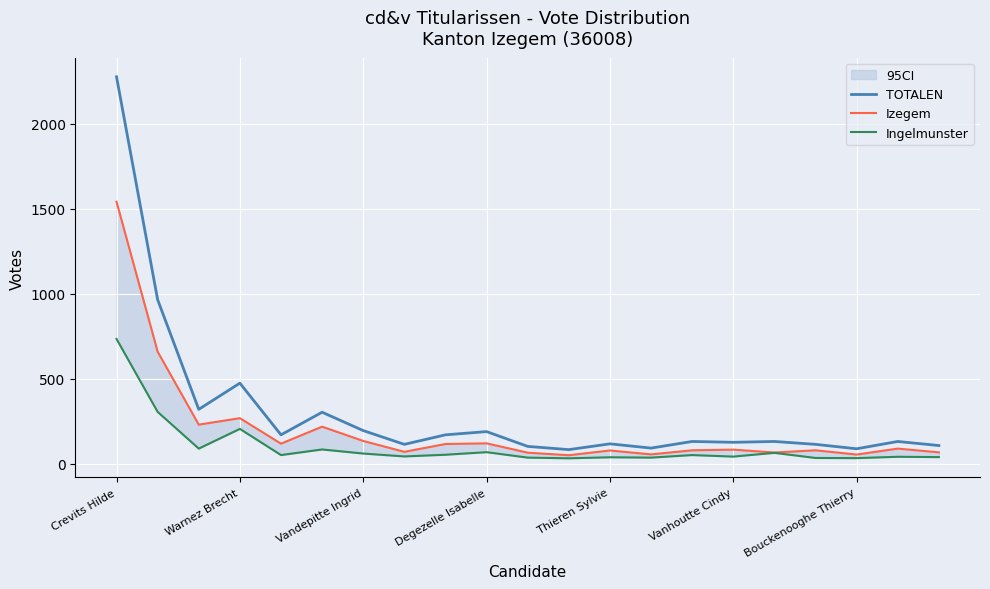

True or false: Ingelmunster and Izegem cross at least once.

False